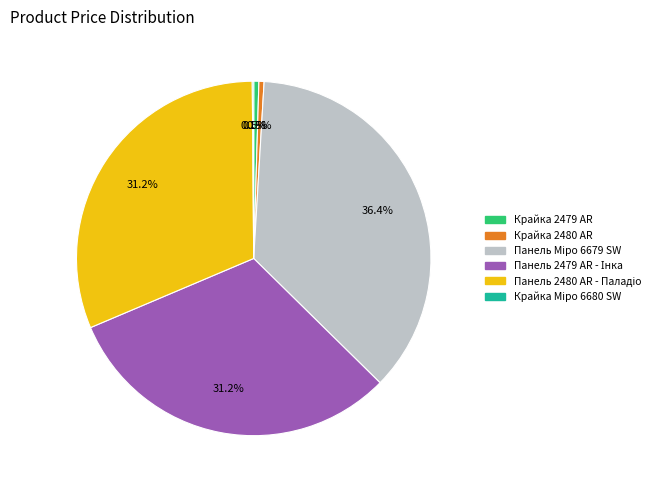

Is there a majority slice in this chart?

No